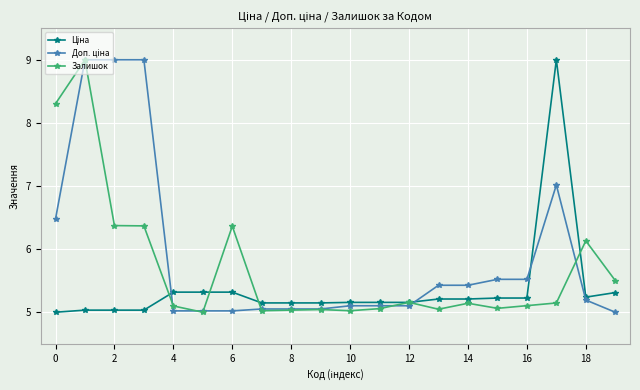

Is this an area chart (filled region under the line)?

No